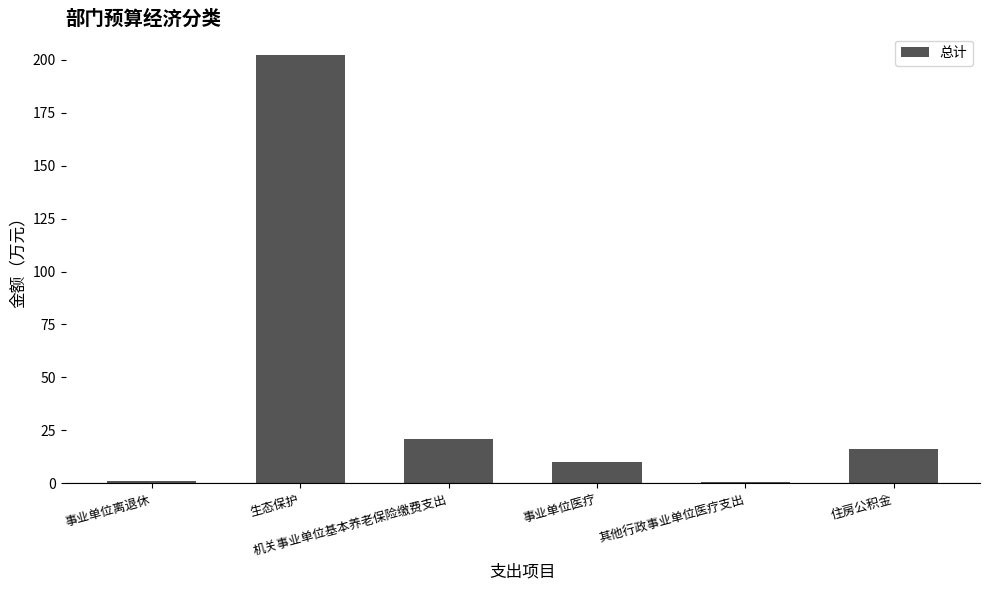

Where is the data nearest to the value 101?

机关事业单位基本养老保险缴费支出